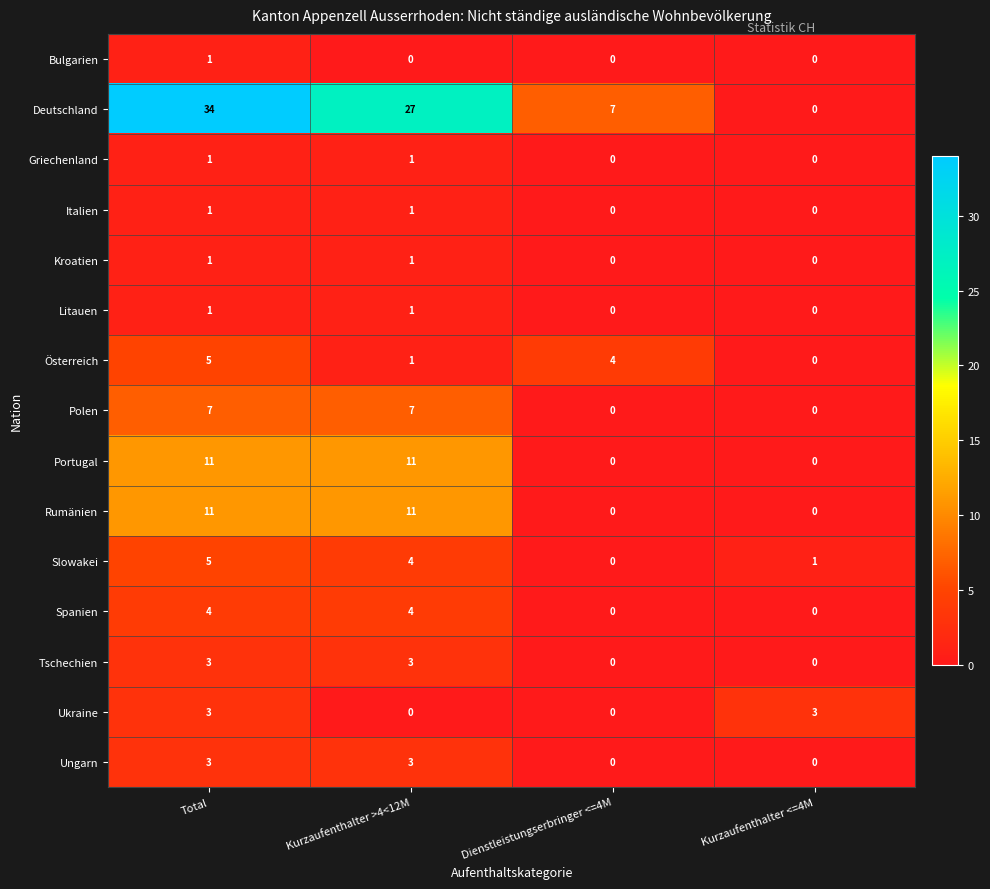

At which label does Slowakei first exceed 4?

Total